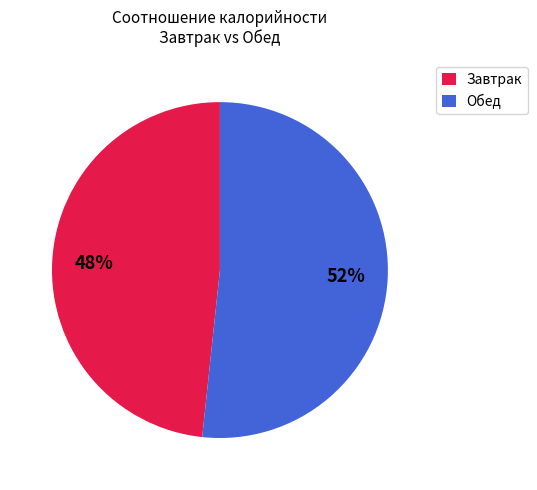

To the nearest percent, what is the combined percentage of Обед and Завтрак?

100%